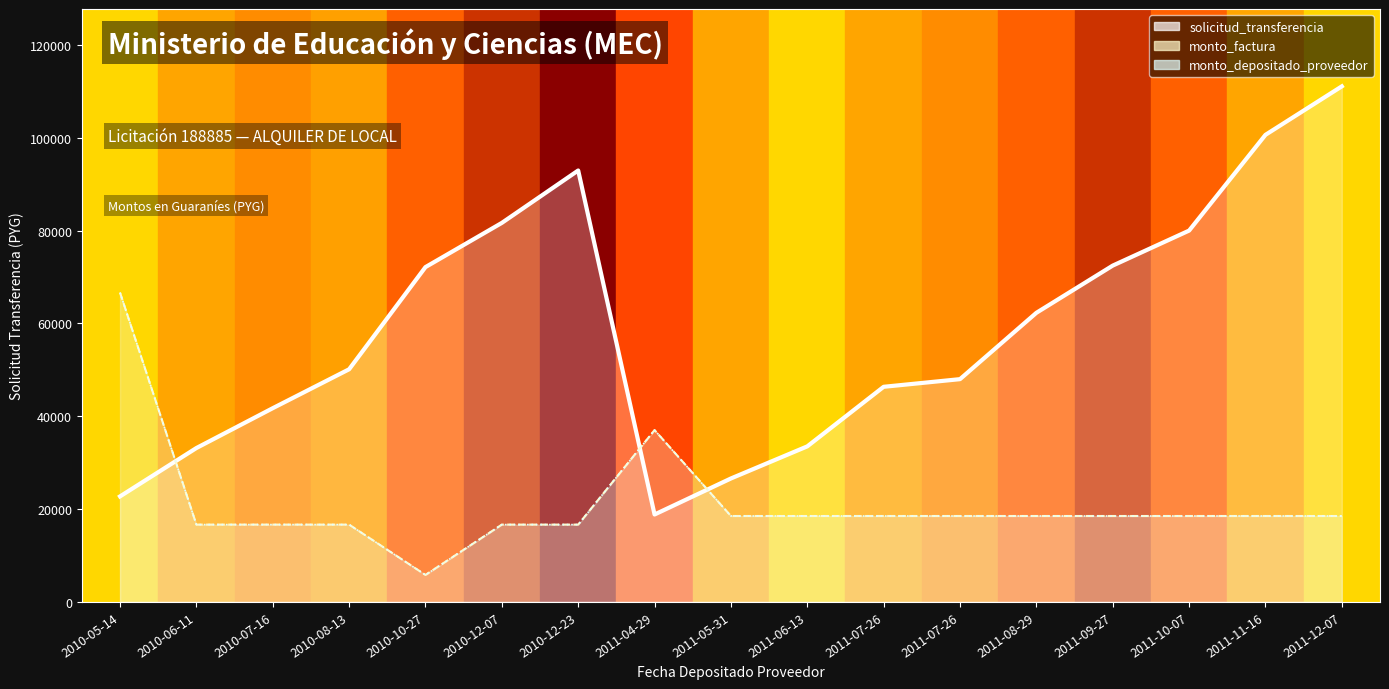

At which category is the sum across all series the highest?

2010-05-14